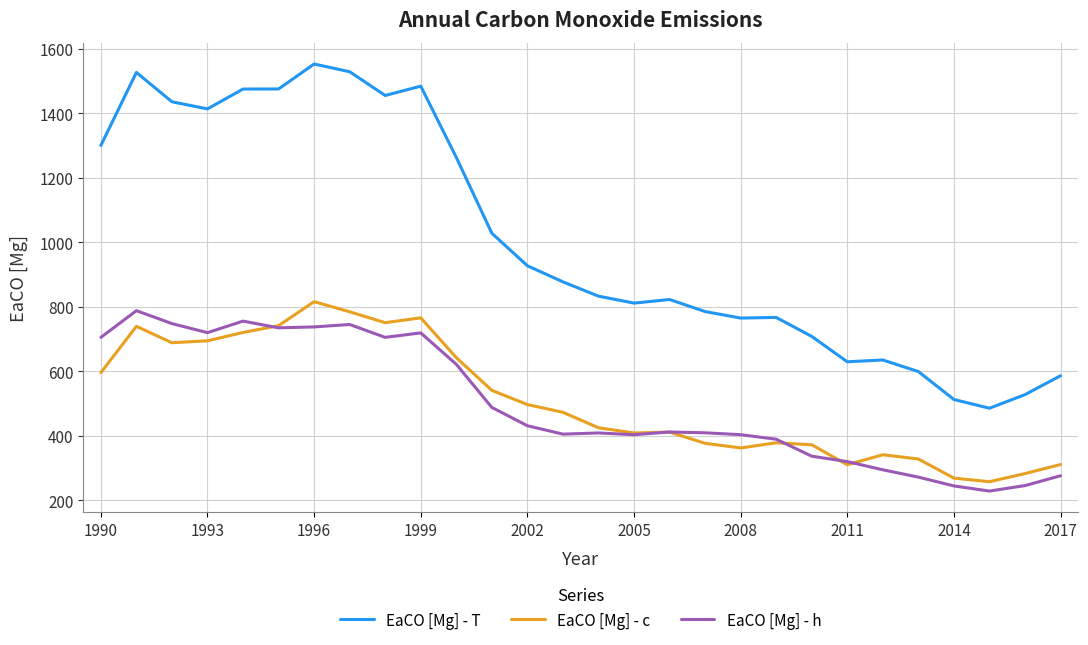

Which series has the largest range (max minus min)?

EaCO [Mg] - T